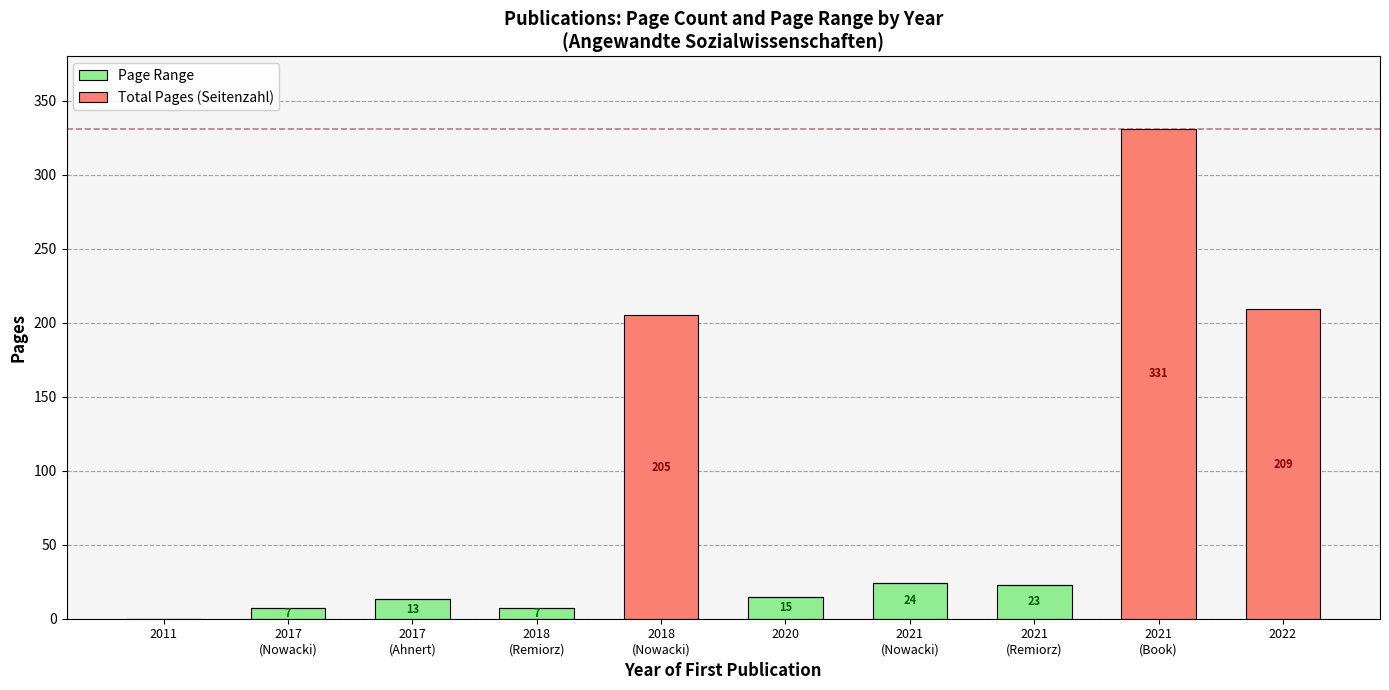

Are the bars grouped side by side (vs. stacked)?

No